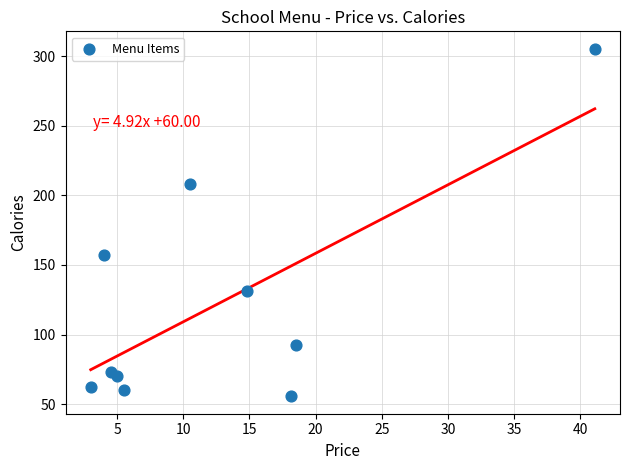

What Y value in the scatter plot is closest to 180?

157.0